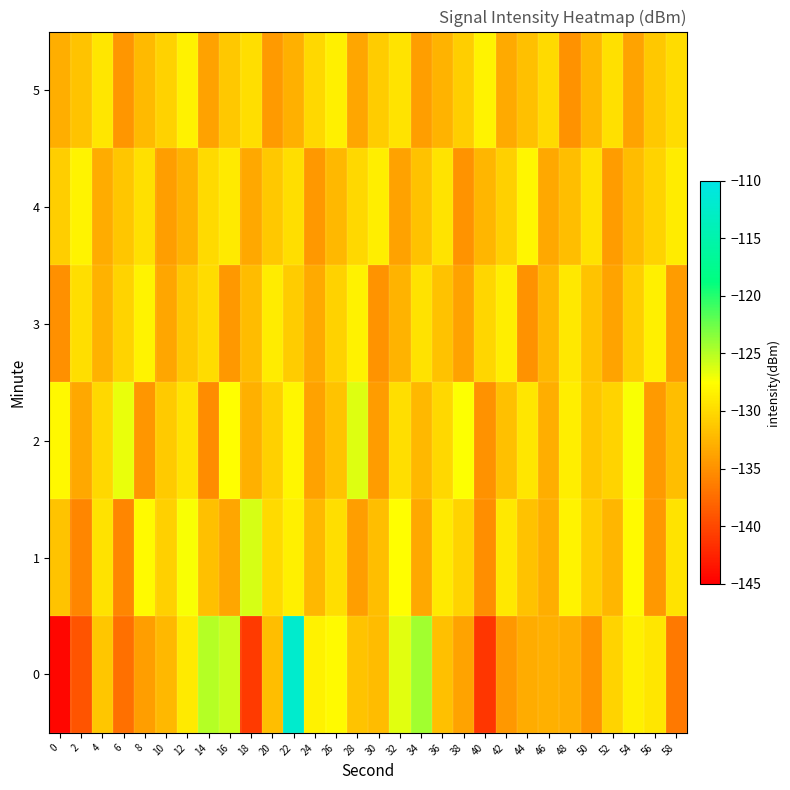

What is the maximum value shown in the chart?

-112.1